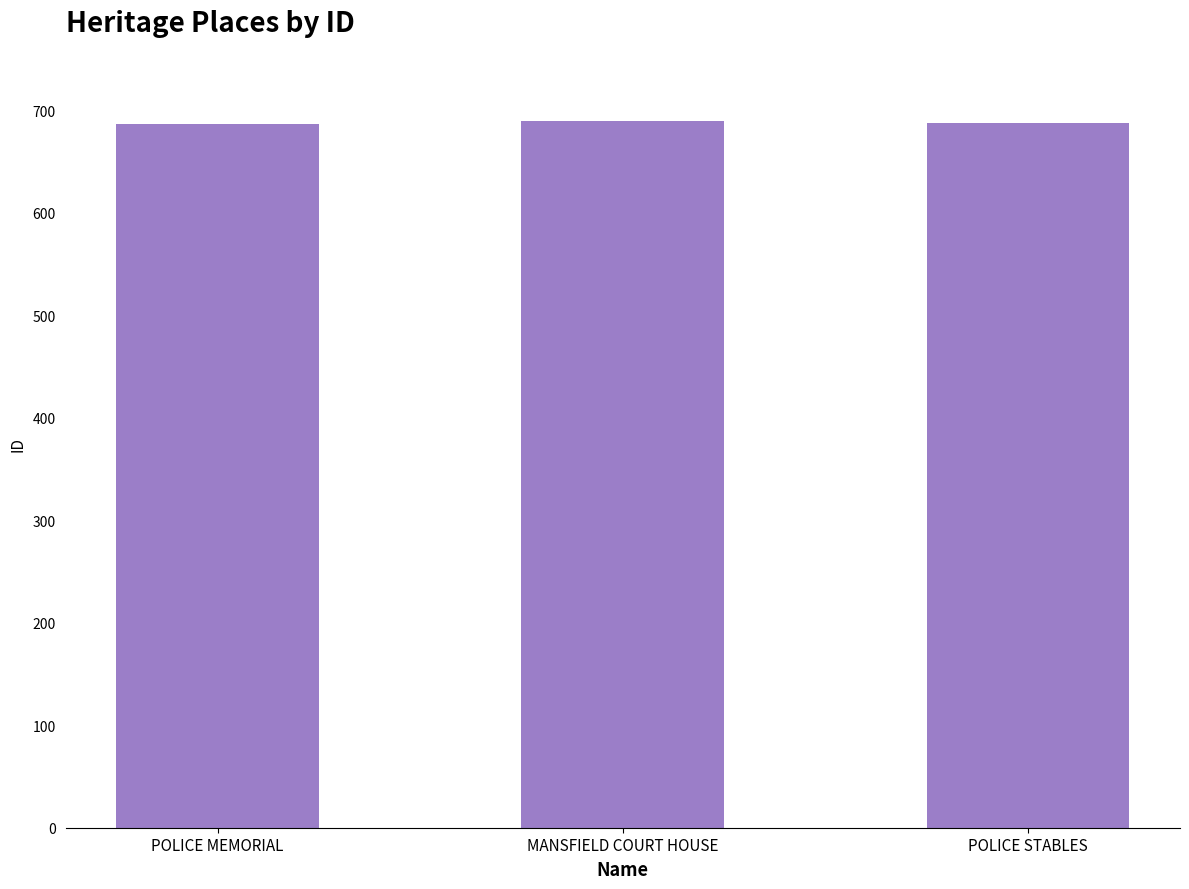

What is the maximum value shown in the chart?

689